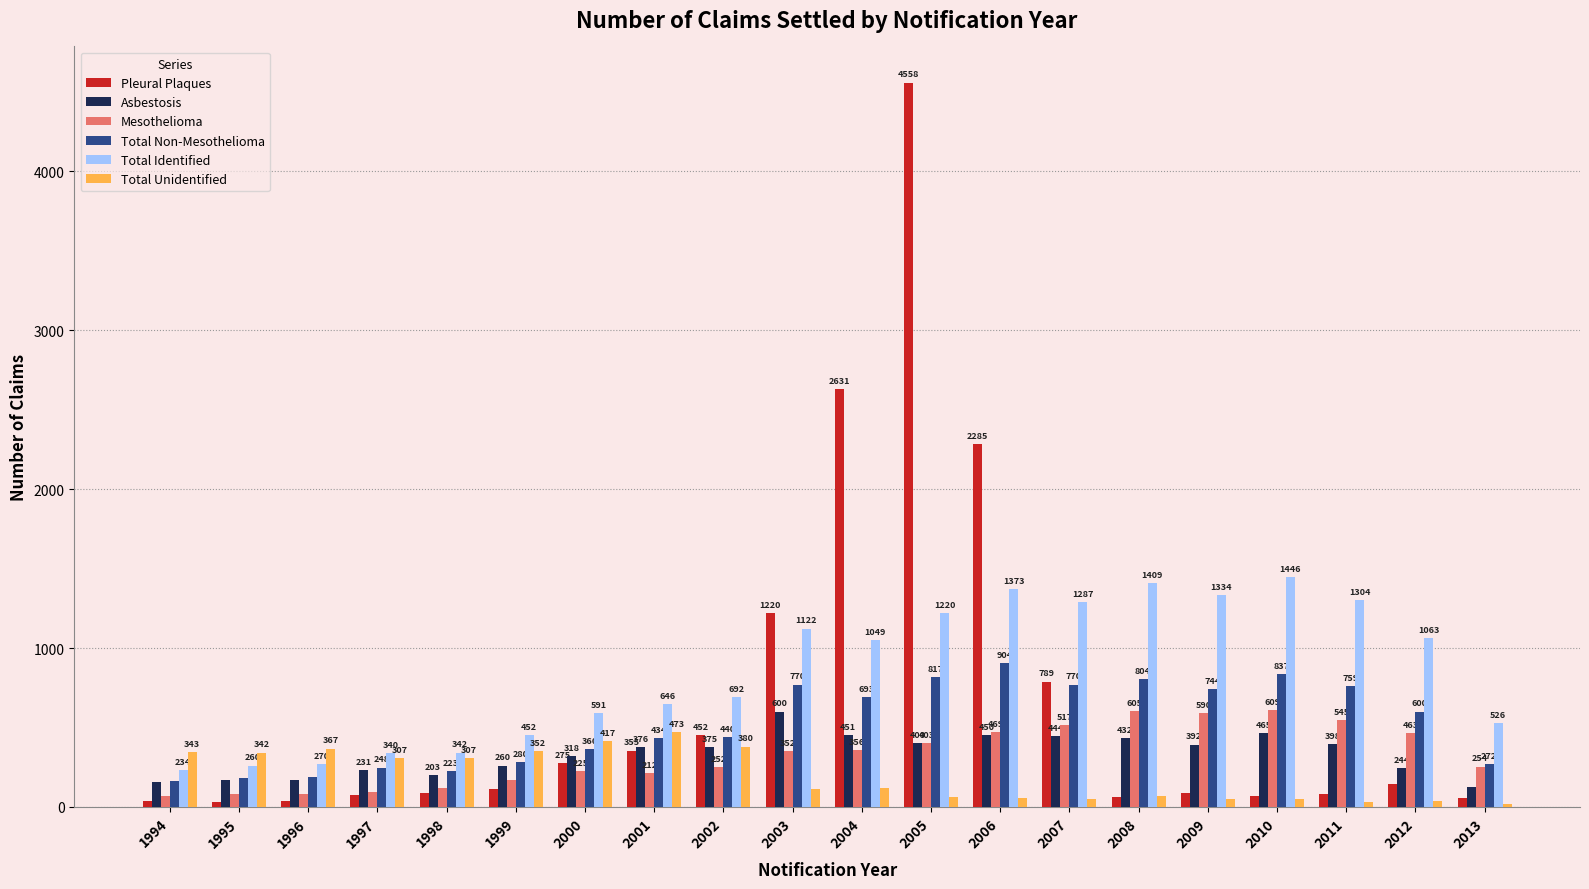

Reading right to left, transcribe all the data shown in this chart.

Pleural Plaques: 54	144	80	69	86	63	789	2285	4558	2631	1220	452	355	275	114	88	75	38	29	37
Asbestosis: 128	244	398	465	392	432	444	450	400	451	600	375	376	318	260	203	231	172	169	156
Mesothelioma: 254	463	545	609	590	605	517	469	403	356	352	252	212	225	172	119	92	83	79	71
Total Non-Mesothelioma: 272	600	759	837	744	804	770	904	817	693	770	440	434	366	280	223	248	187	181	163
Total Identified: 526	1063	1304	1446	1334	1409	1287	1373	1220	1049	1122	692	646	591	452	342	340	270	260	234
Total Unidentified: 18	36	33	48	47	70	48	57	60	119	112	380	473	417	352	307	307	367	342	343